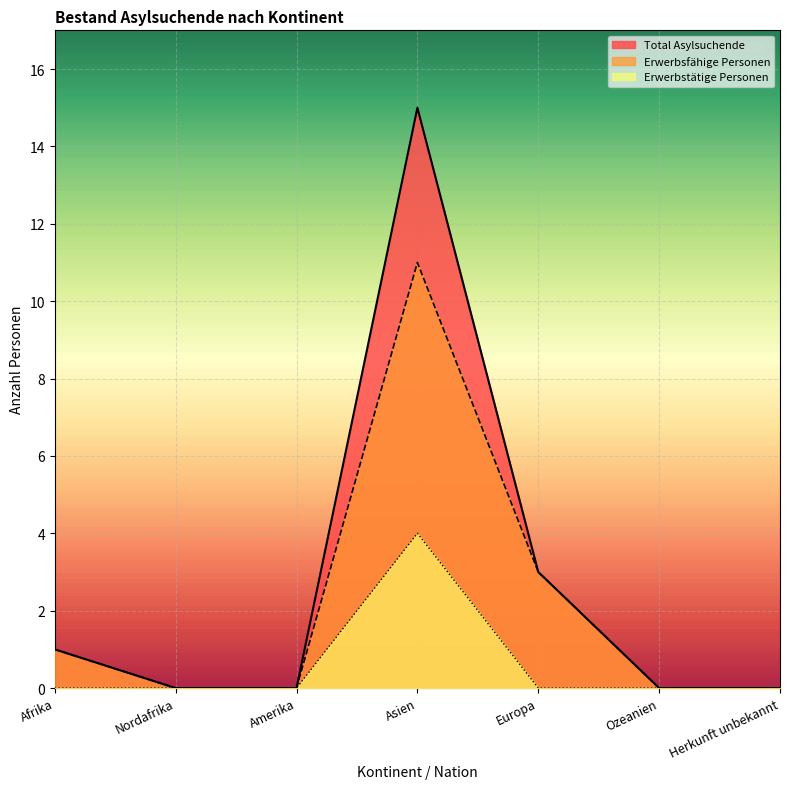

Where is Erwerbstätige Personen nearest to the value 2?

Afrika